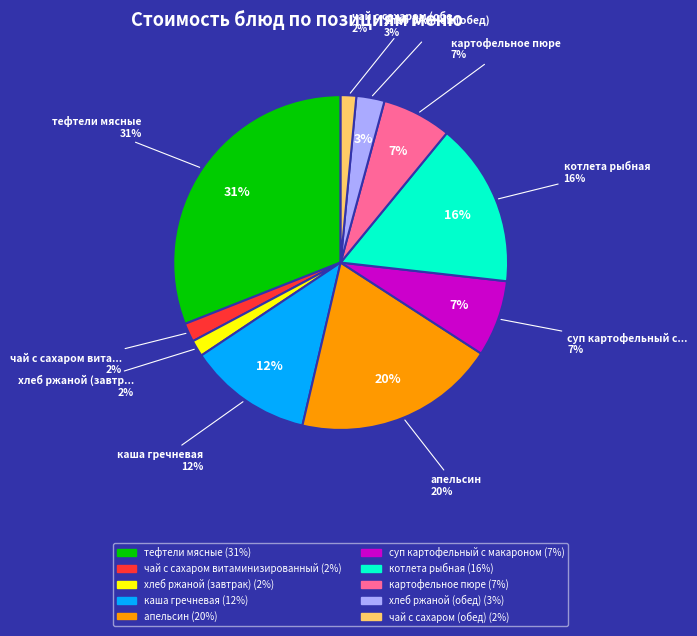

Is the sum of котлета рыбная and каша гречневая greater than half?

No